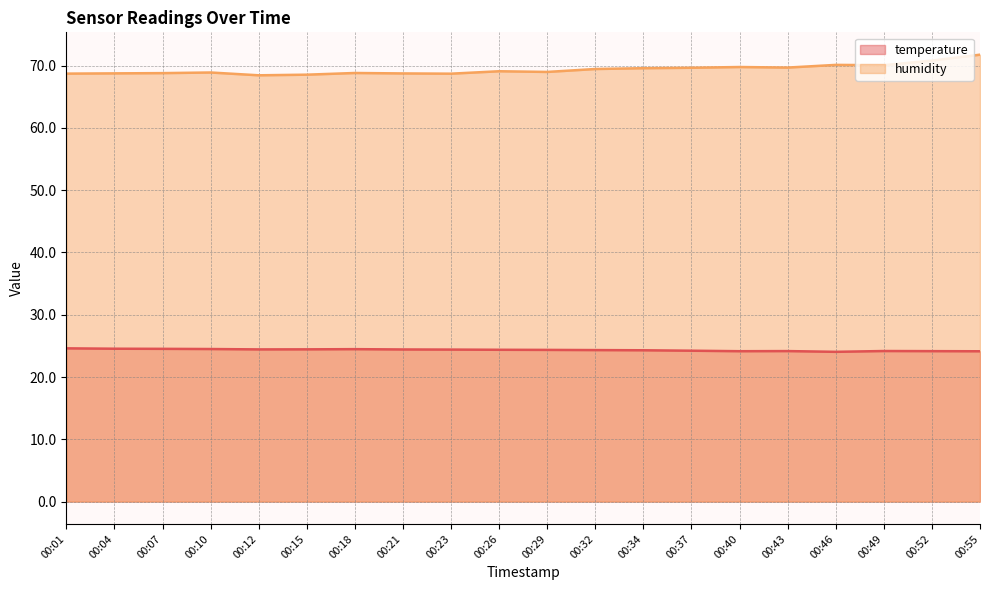

List the series in order of their peak value, highest first.

humidity, temperature